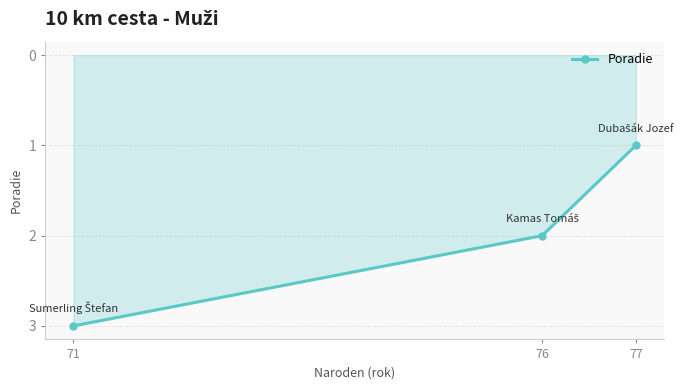

True or false: the data shows 3 at 71.

True